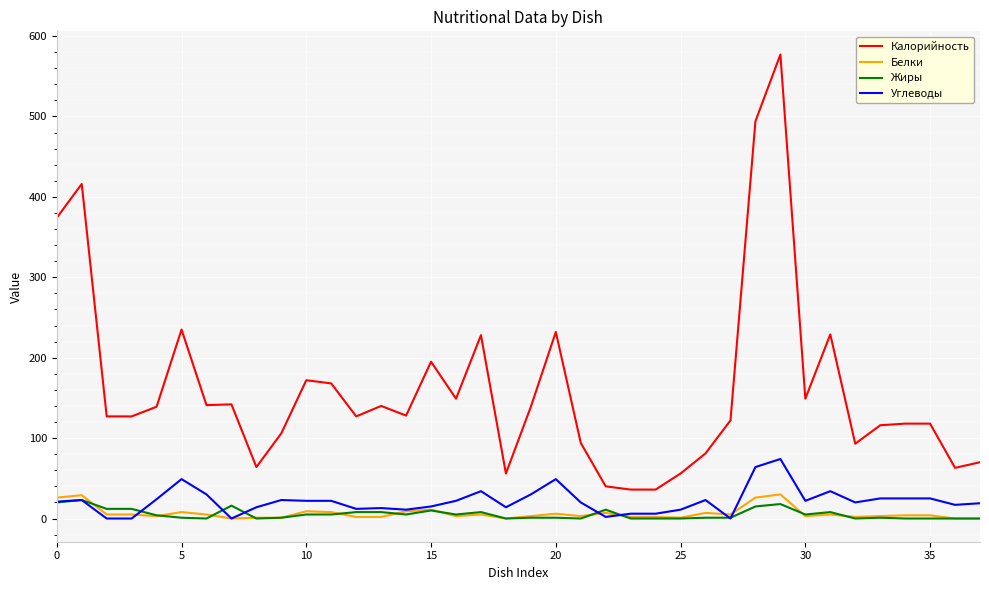

Which series has the widest spread of values?

Калорийность